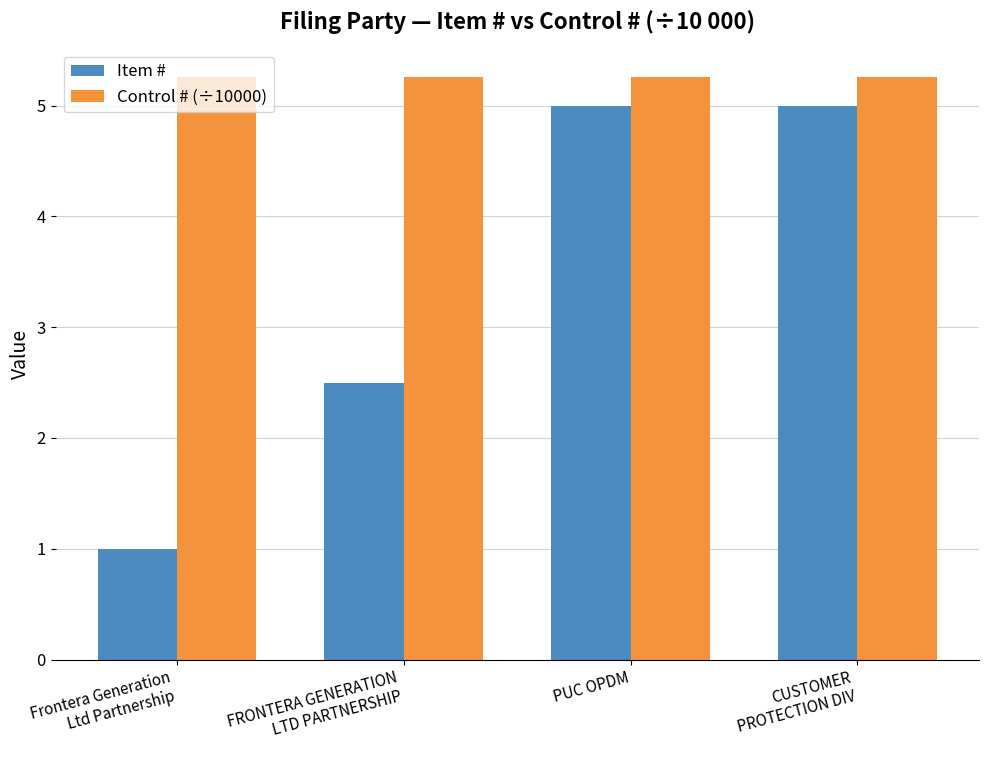

Rank the series by their average value, from highest to lowest.

Control # (÷10000), Item #